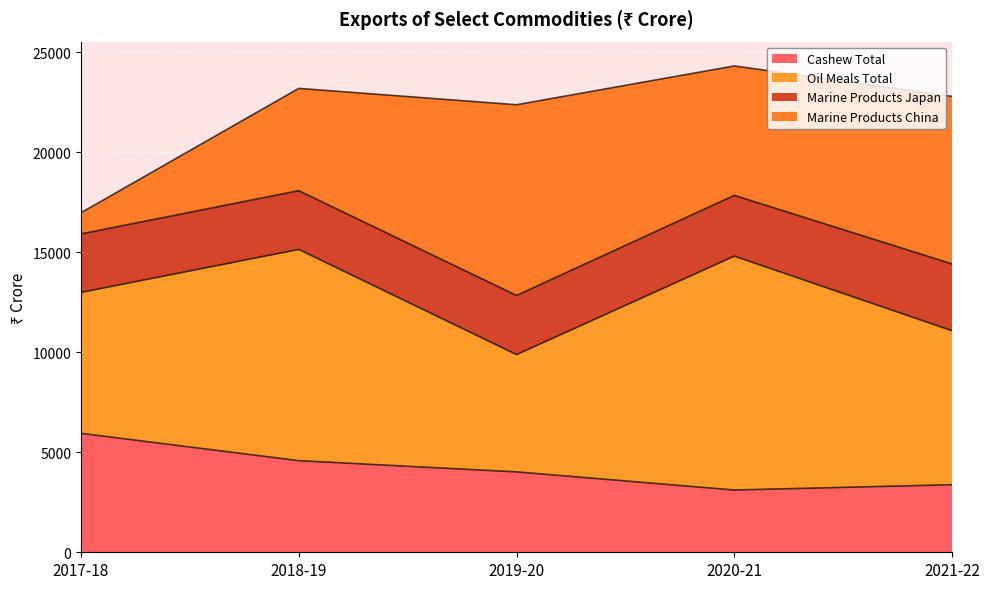

How many interior local peaks does the Oil Meals Total series have?

2